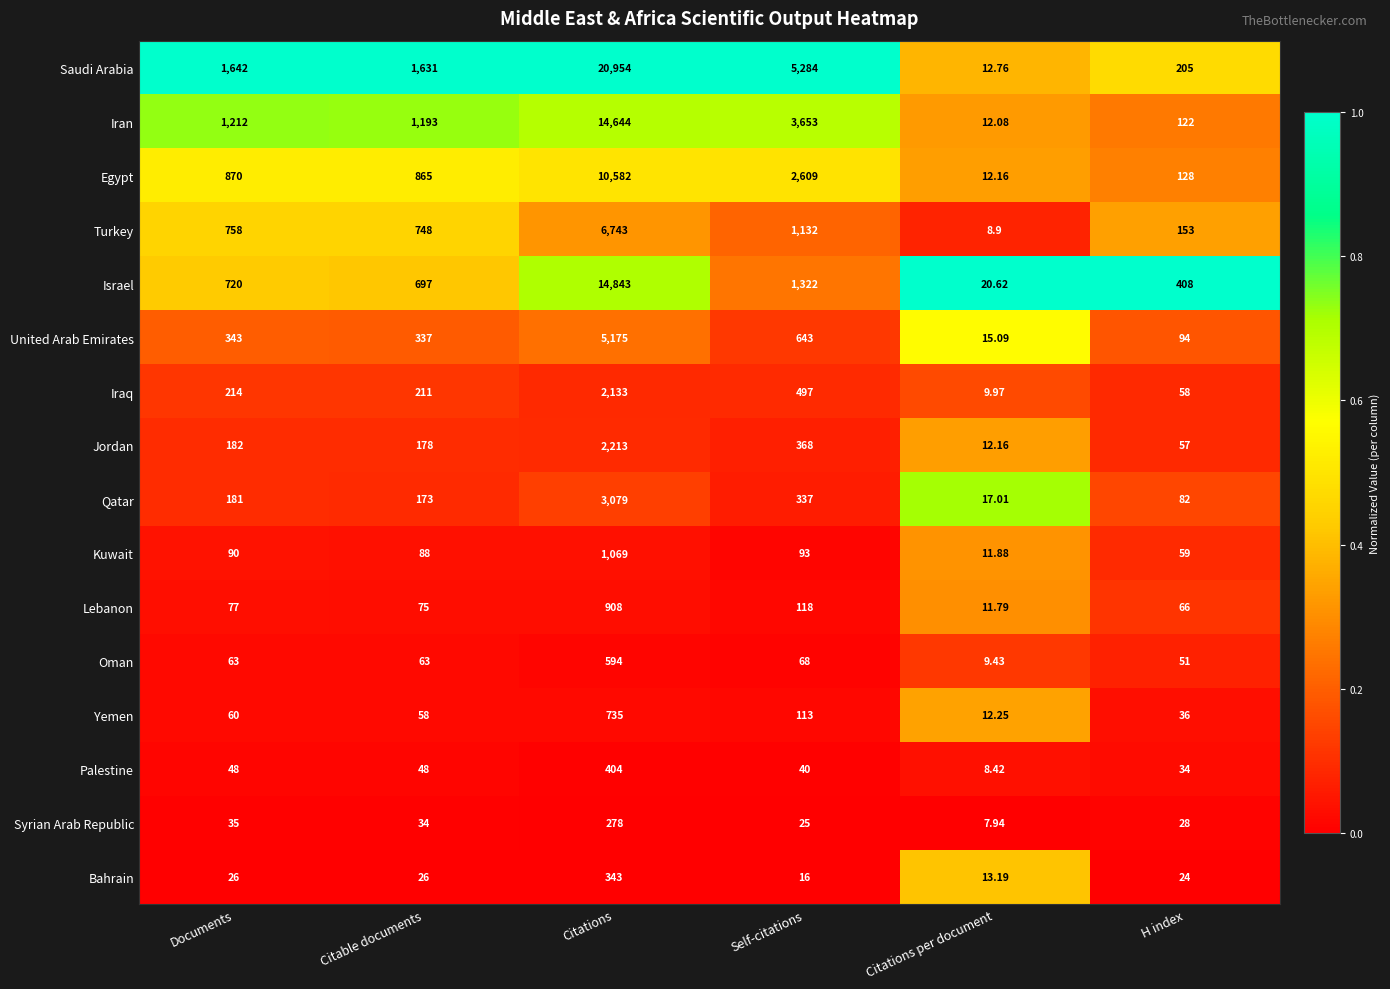

At which label is Egypt closest to 5297?

Self-citations